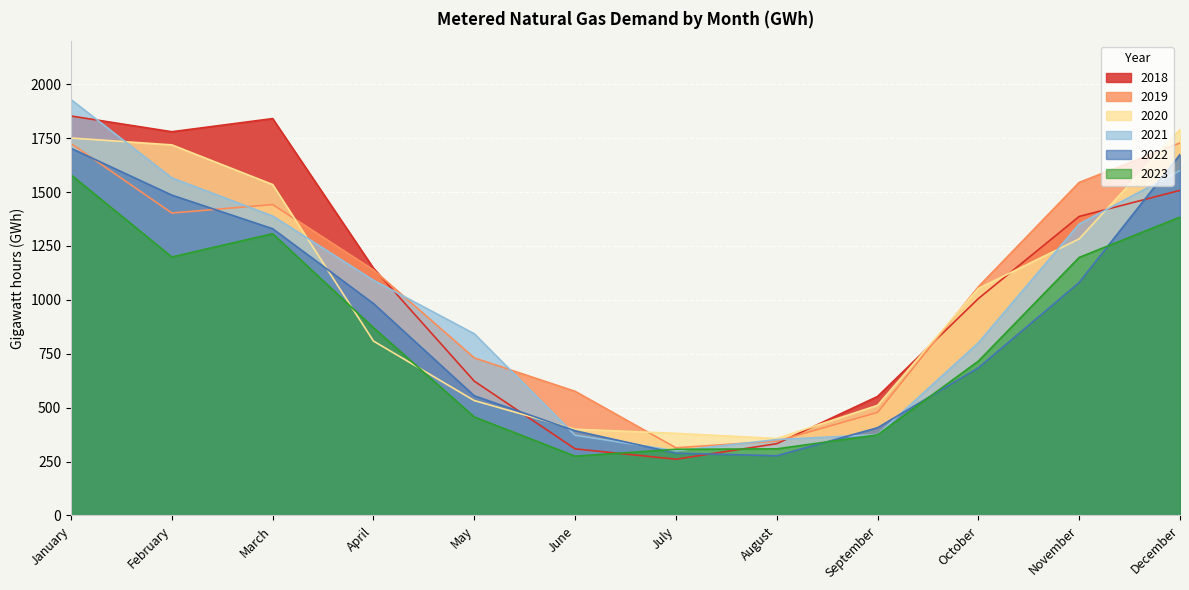

List the labels in order of 2021 value, smallest first.

July, August, June, September, October, May, April, November, March, February, December, January